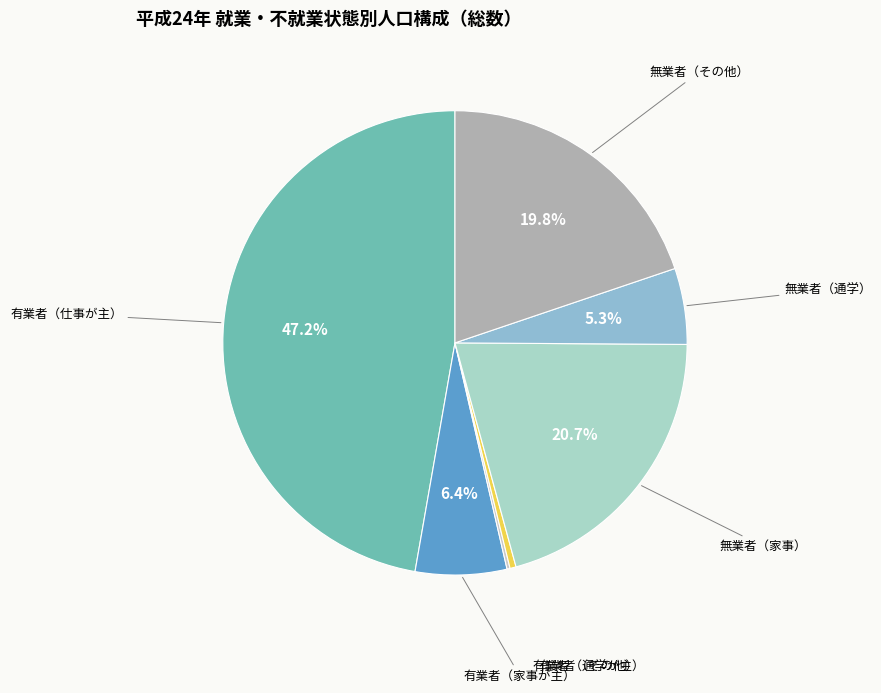

Which slice is the largest?

有業者（仕事が主）